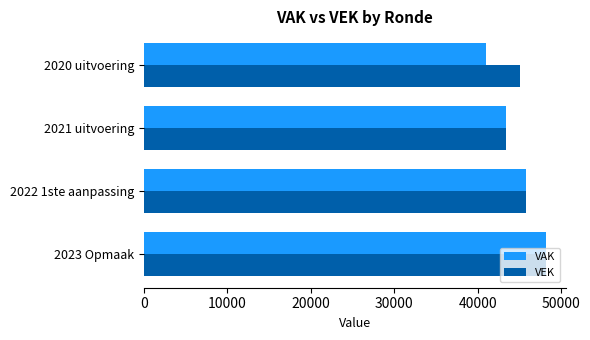

Which series has the largest range (max minus min)?

VAK